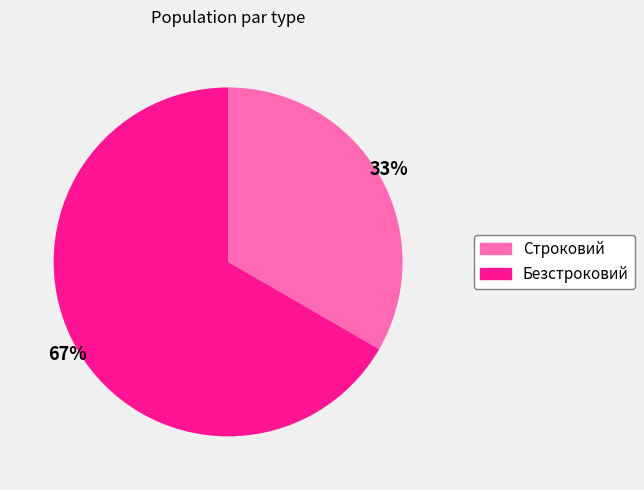

To the nearest percent, what is the average slice percentage?

50%